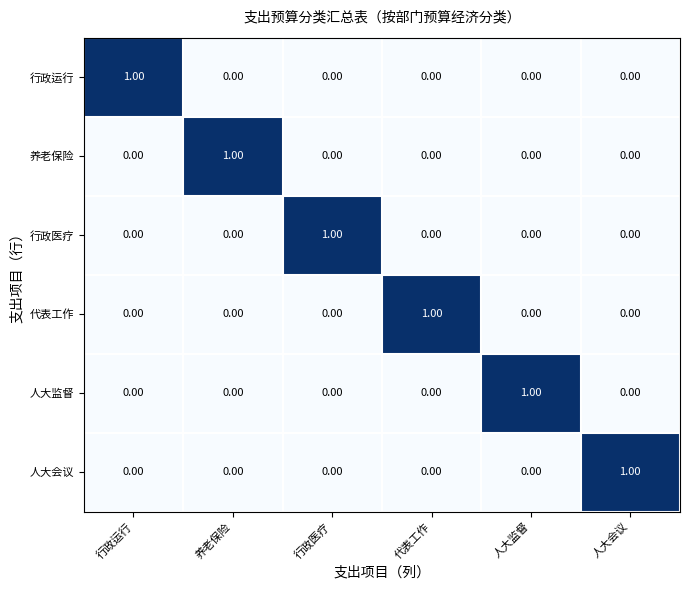

At how many categories does at least one series exceed 0?

6